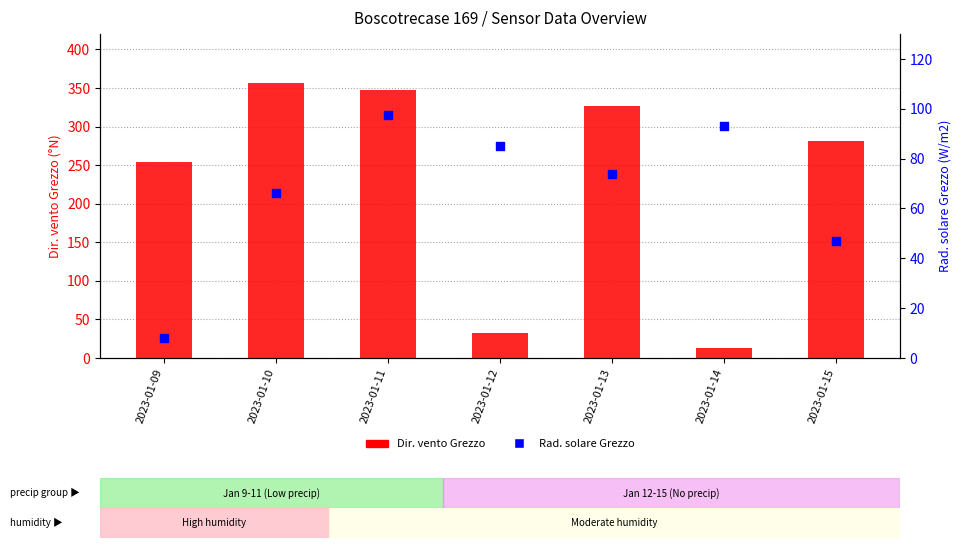

Is the value of Rad. solare Grezzo (W/m2) at 2023-01-15 greater than the value of Dir. vento Grezzo (°N) at 2023-01-15?

No